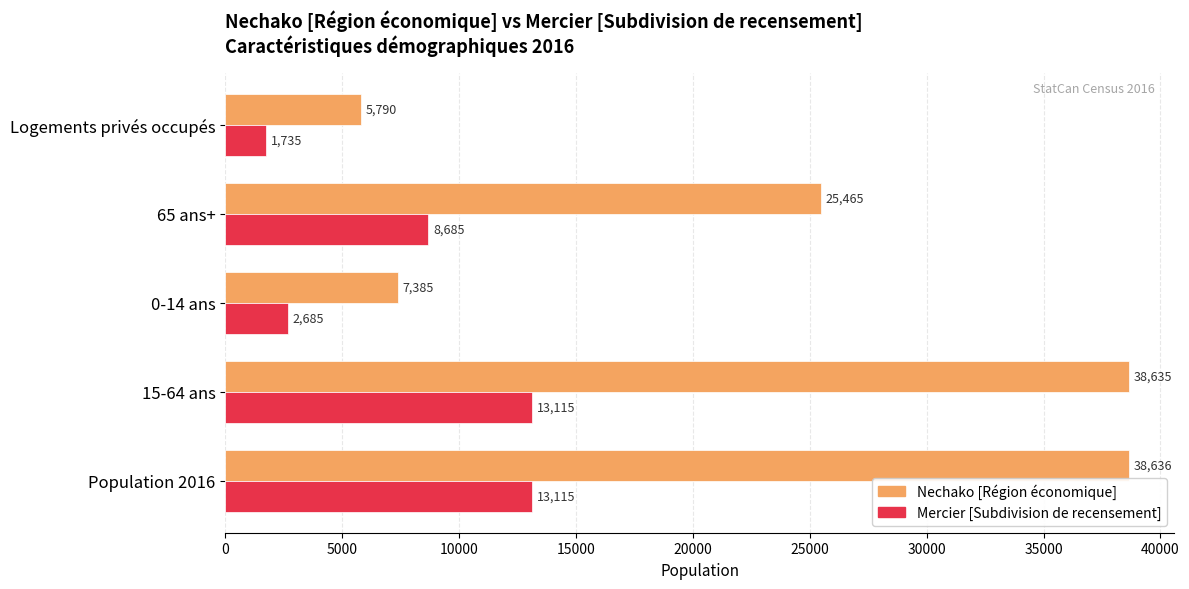

What is the difference between the highest and lowest values at Logements privés occupés?

4055